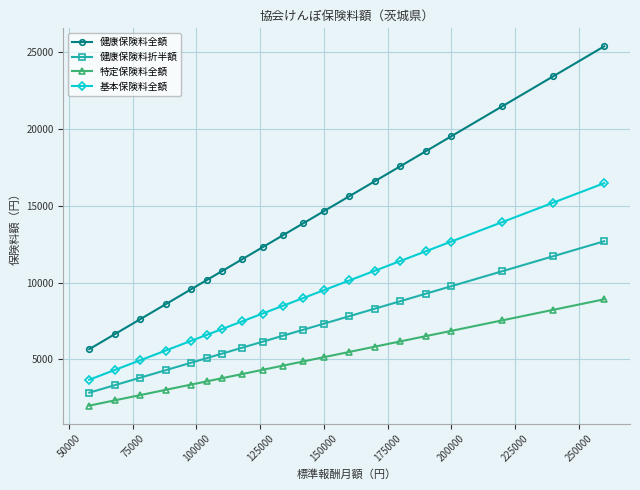

Which series has the widest spread of values?

健康保険料全額